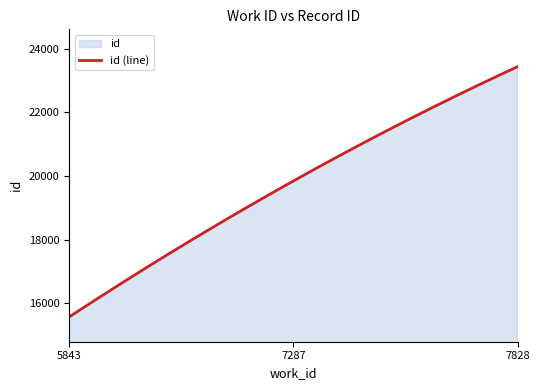

At which category does the chart reach its minimum across all series?

5843